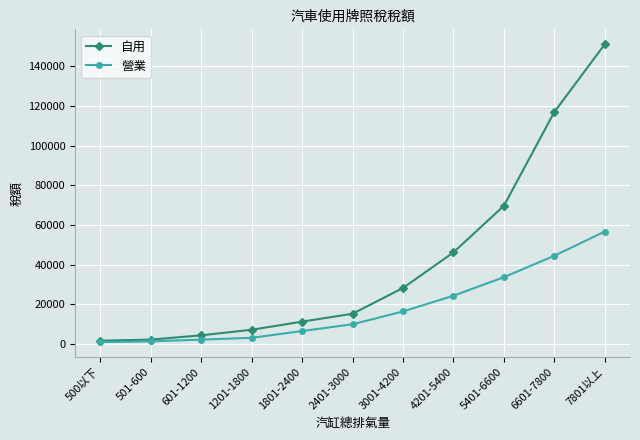

What is the difference between the maximum and minimum values in the 自用 series?

149580